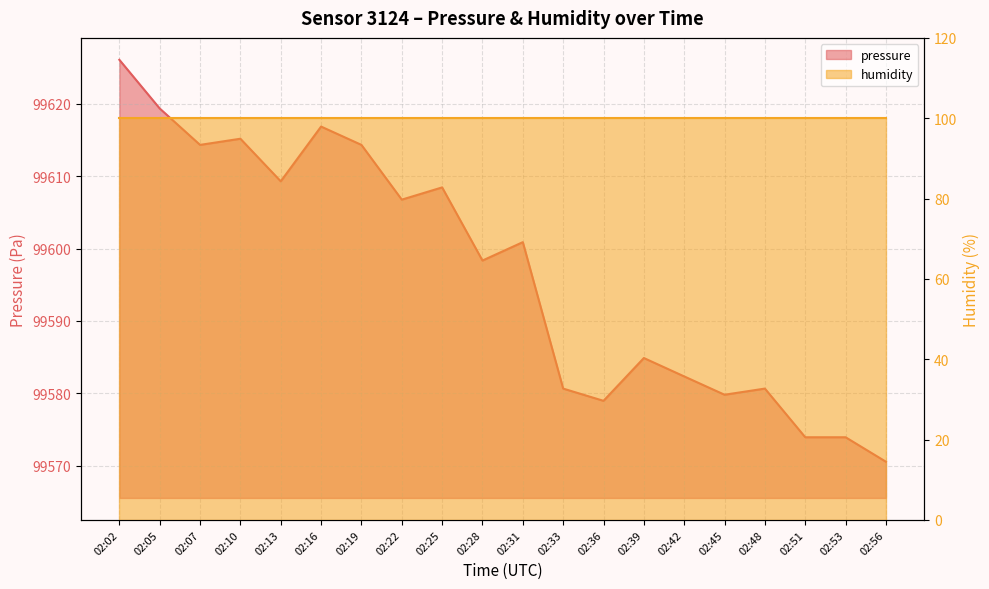

Count the number of categories in the chart.

20